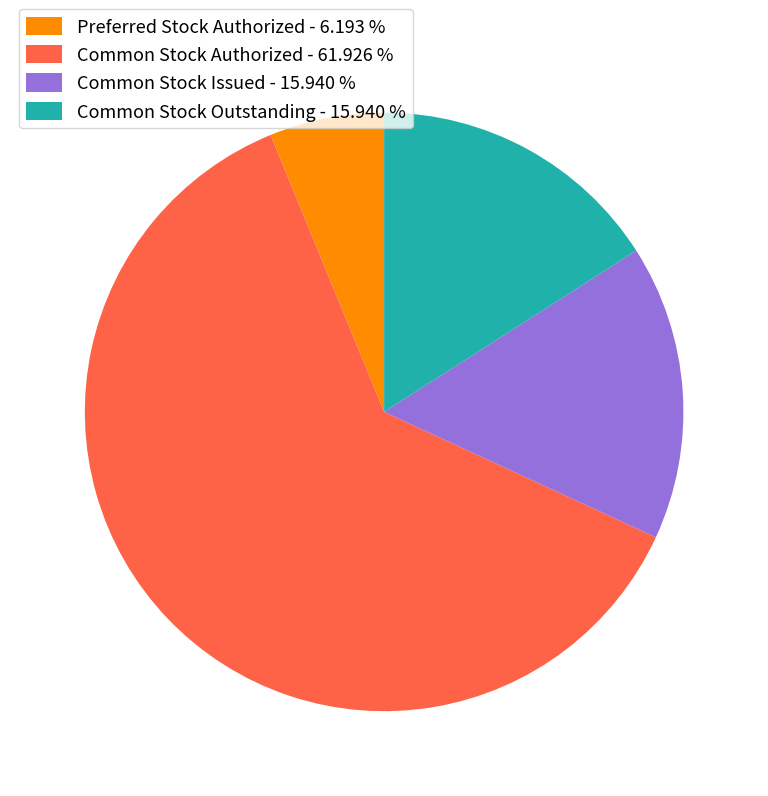

Does any single category account for the majority?

Yes